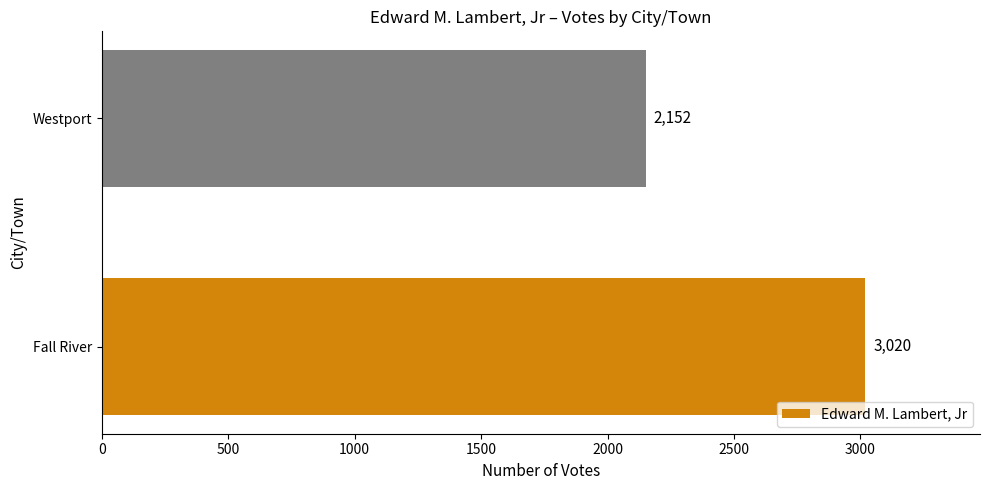

The value at Westport is 2152. True or false?

True